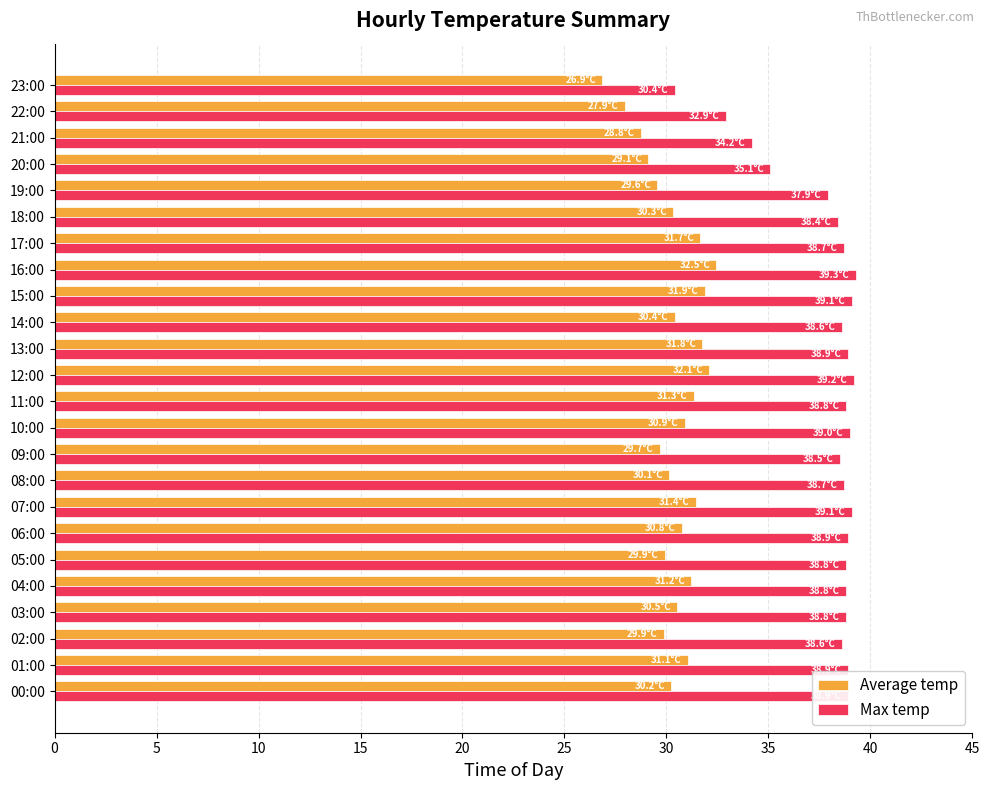

What is the difference between the maximum and second lowest values in the Max temp series?

6.4